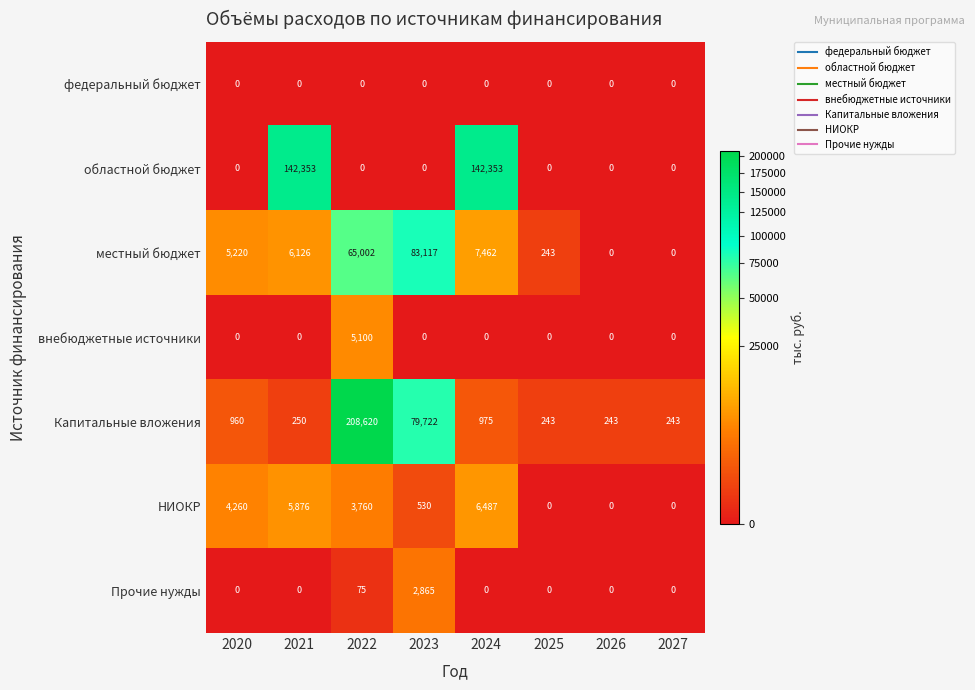

What is the total value across all series at 2025?

486